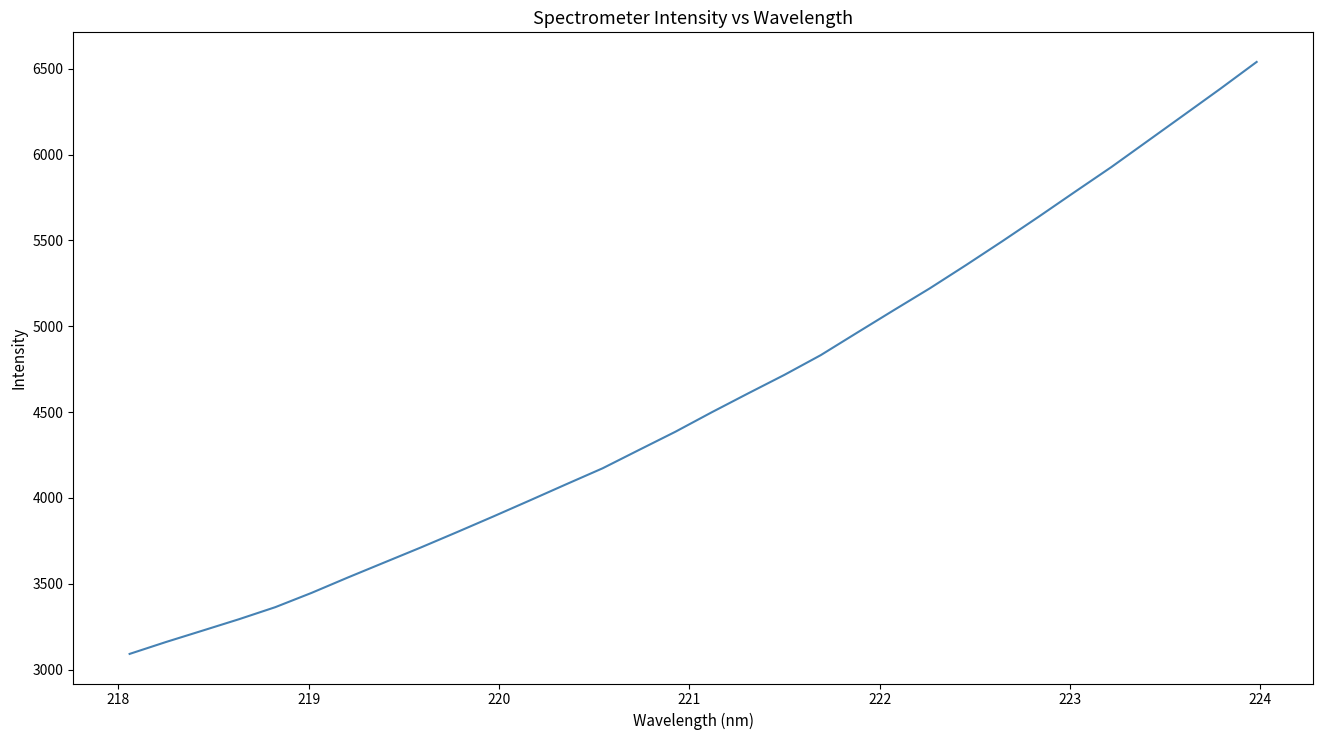

What is the smallest value displayed?

3091.9